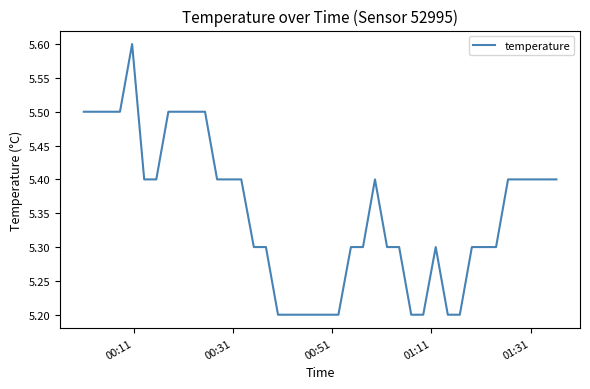

What is the smallest value displayed?

5.2